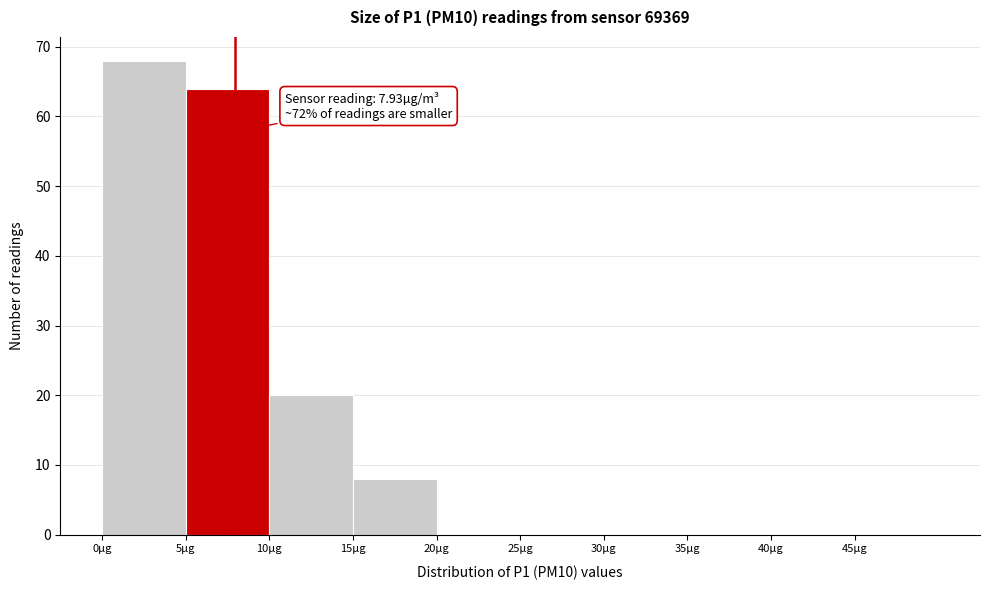

Over which range of the x-axis is the bar tallest?

0 to 5